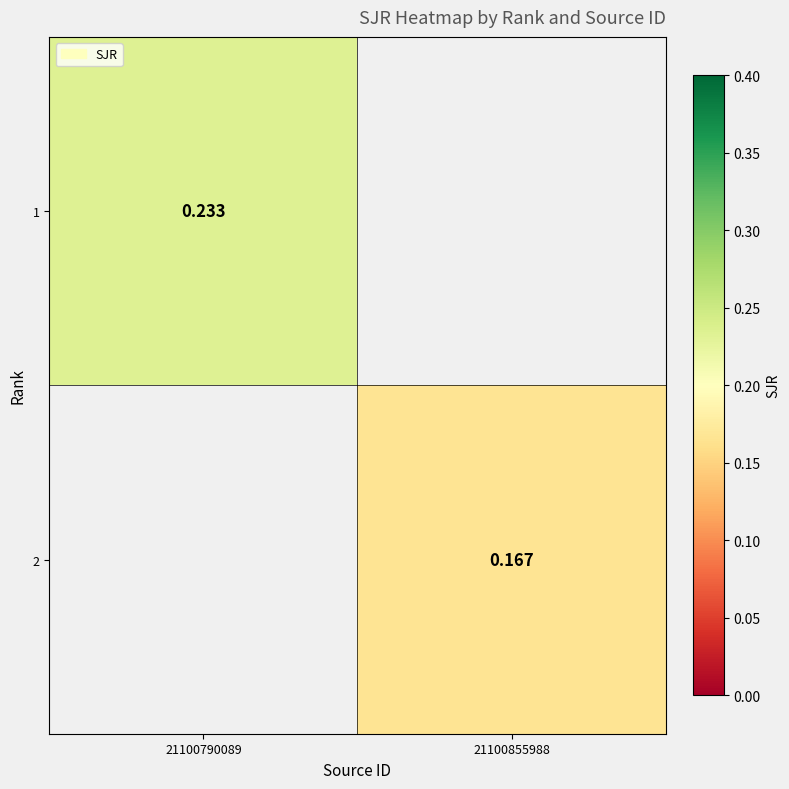

True or false: 1 has a value of 0.2 at 21100790089.

True